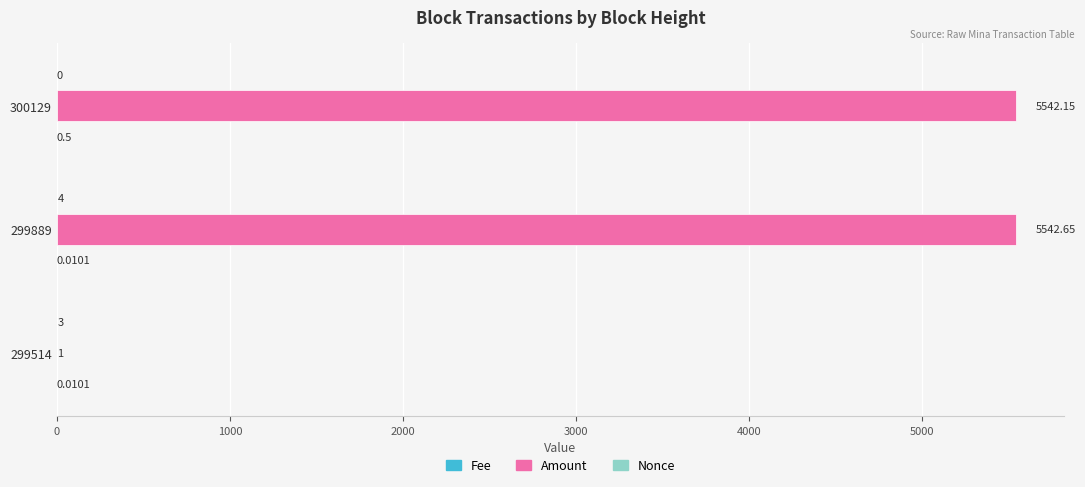

What is the total value across all series at 299514?

4.0